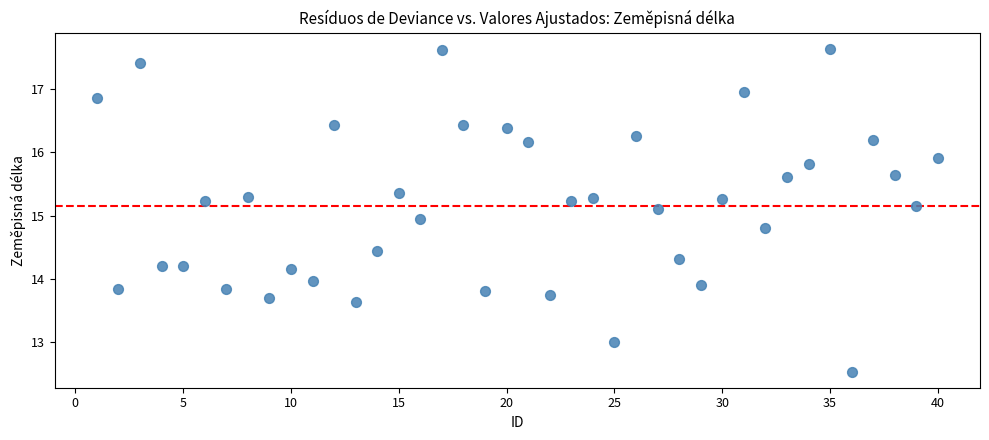

What is the range of Y values (max minus min)?

5.1